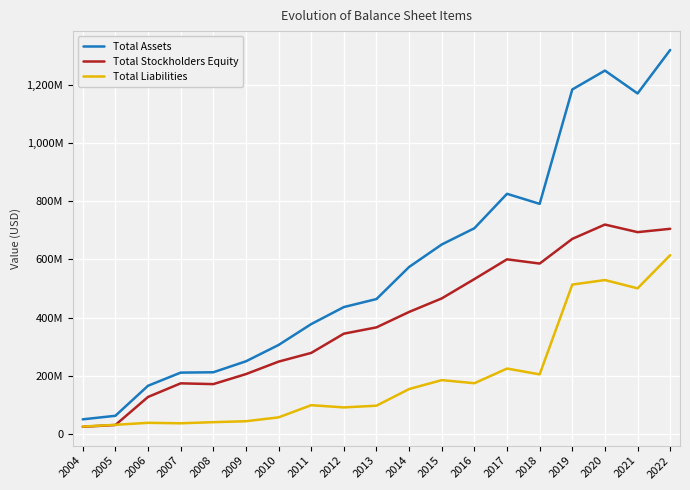

The Total Stockholders Equity series shows 531985000 at 2016. True or false?

True